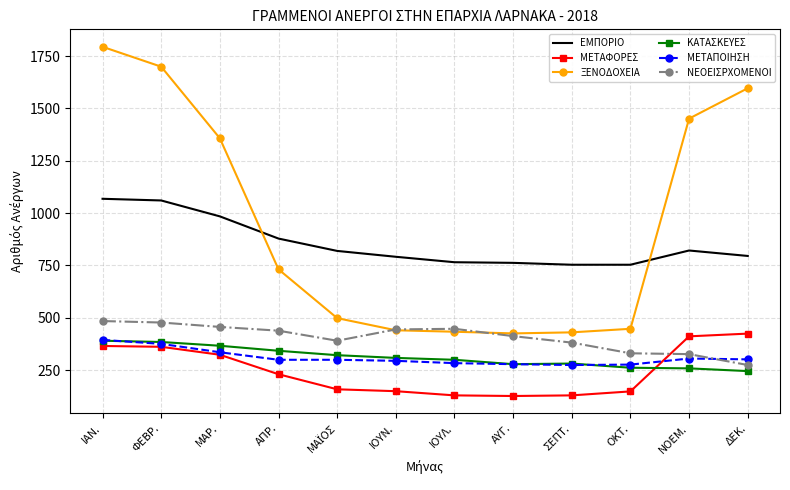

What is the total value across all series at ΦΕΒΡ.?

4356